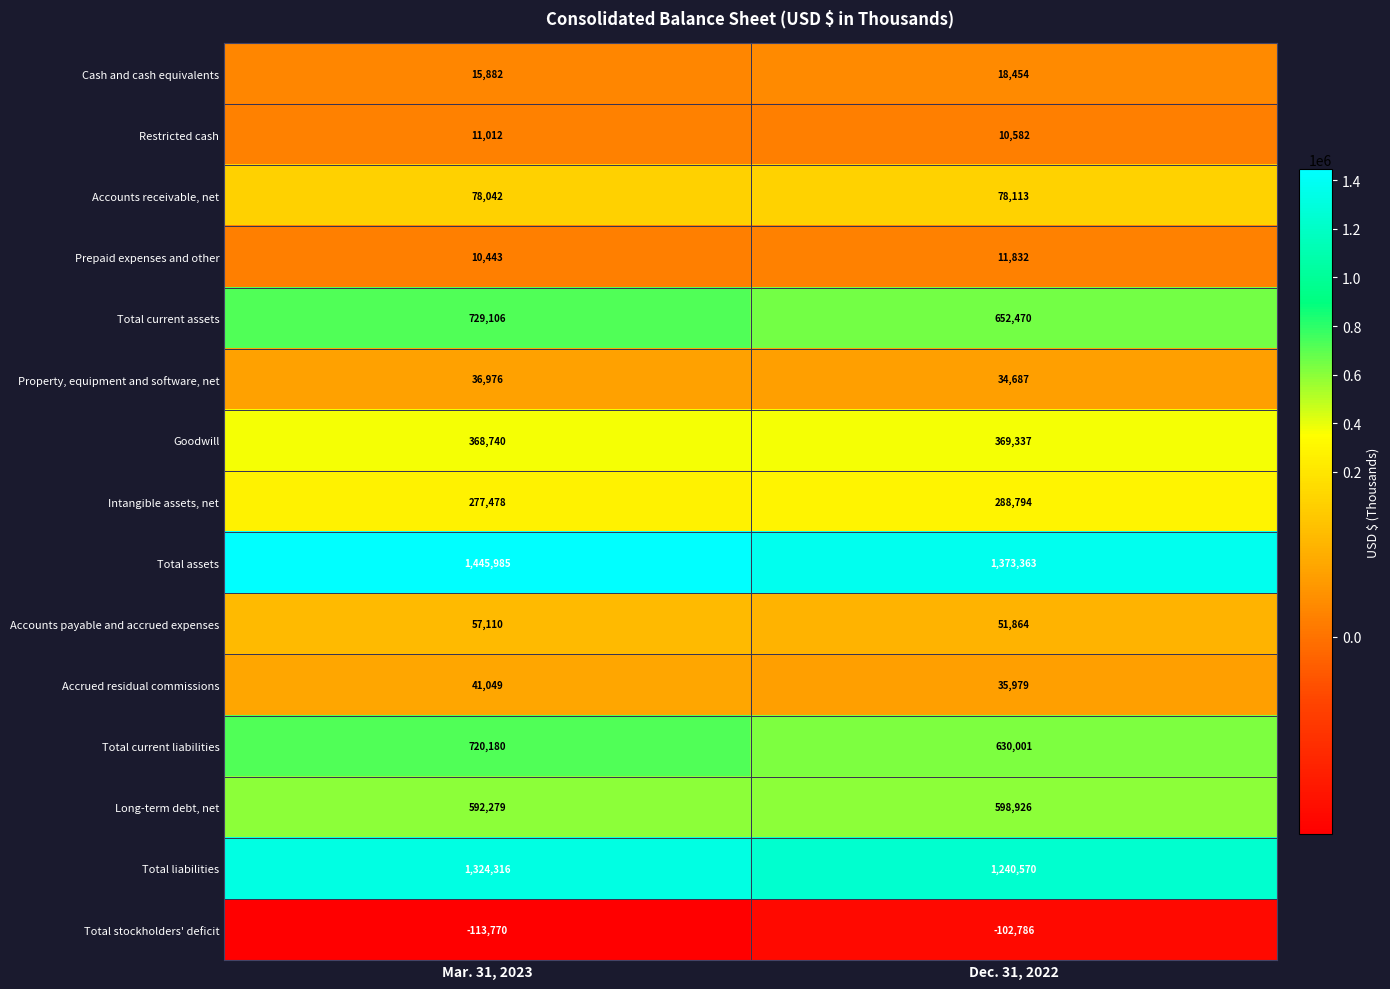

Reading left to right, transcribe all the data shown in this chart.

Cash and cash equivalents: Mar. 31, 2023=15882	Dec. 31, 2022=18454
Restricted cash: Mar. 31, 2023=11012	Dec. 31, 2022=10582
Accounts receivable, net: Mar. 31, 2023=78042	Dec. 31, 2022=78113
Prepaid expenses and other: Mar. 31, 2023=10443	Dec. 31, 2022=11832
Total current assets: Mar. 31, 2023=729106	Dec. 31, 2022=652470
Property, equipment and software, net: Mar. 31, 2023=36976	Dec. 31, 2022=34687
Goodwill: Mar. 31, 2023=368740	Dec. 31, 2022=369337
Intangible assets, net: Mar. 31, 2023=277478	Dec. 31, 2022=288794
Total assets: Mar. 31, 2023=1445985	Dec. 31, 2022=1373363
Accounts payable and accrued expenses: Mar. 31, 2023=57110	Dec. 31, 2022=51864
Accrued residual commissions: Mar. 31, 2023=41049	Dec. 31, 2022=35979
Total current liabilities: Mar. 31, 2023=720180	Dec. 31, 2022=630001
Long-term debt, net: Mar. 31, 2023=592279	Dec. 31, 2022=598926
Total liabilities: Mar. 31, 2023=1324316	Dec. 31, 2022=1240570
Total stockholders' deficit: Mar. 31, 2023=-113770	Dec. 31, 2022=-102786